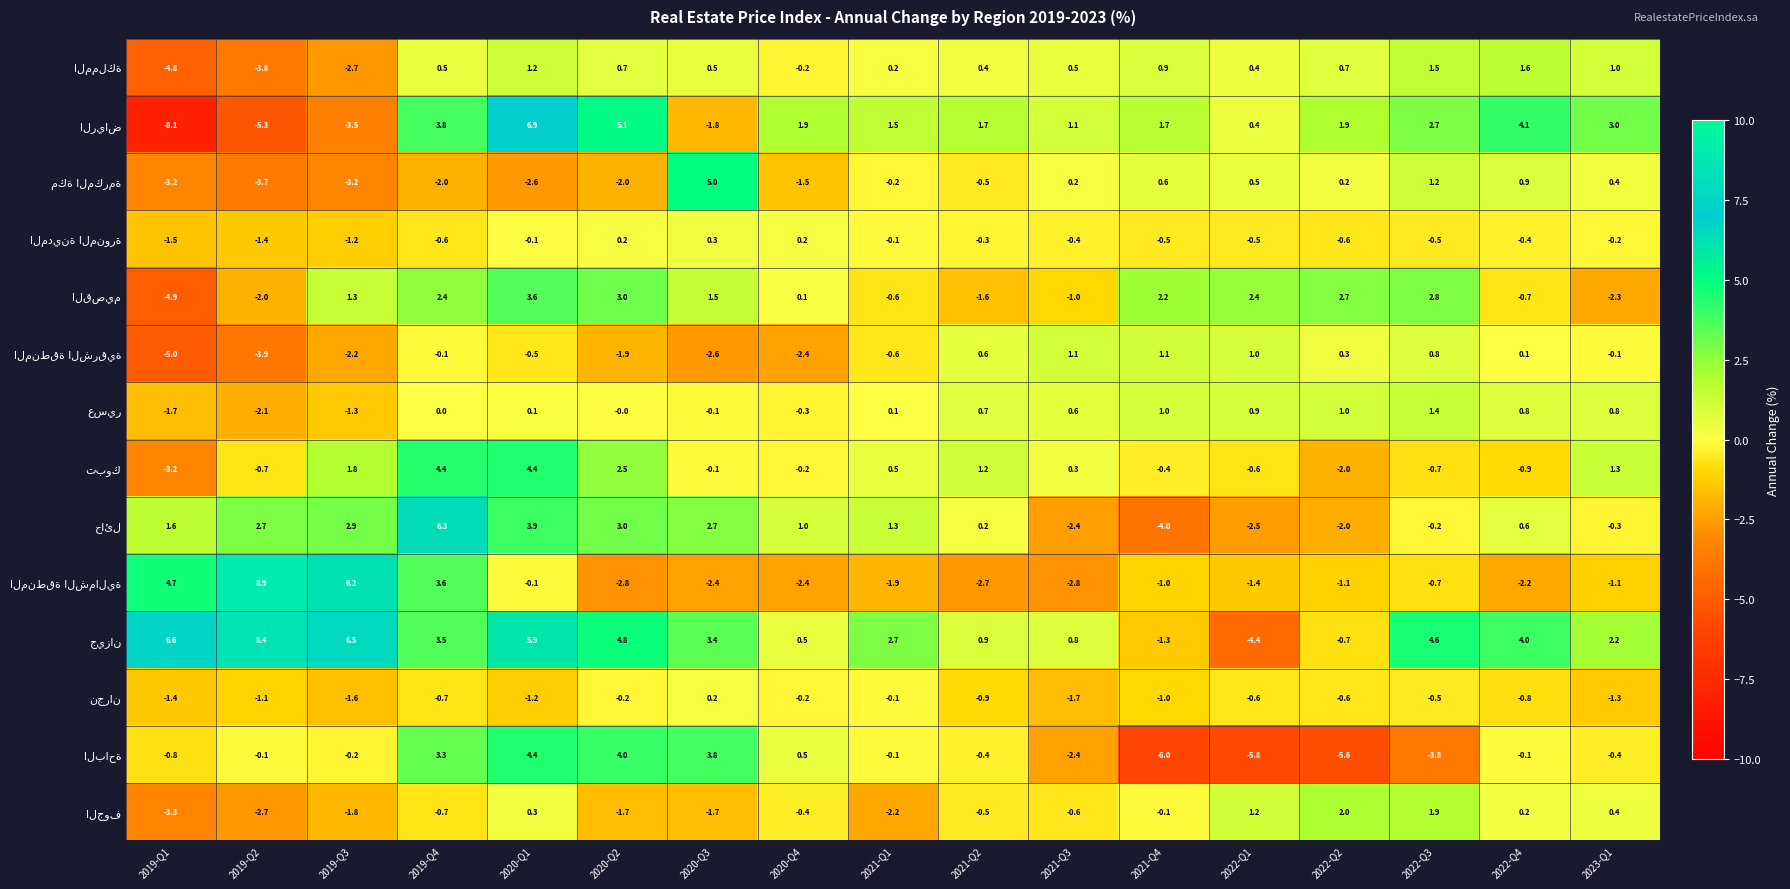

What is the total value across all series at 2020-Q2?

14.7